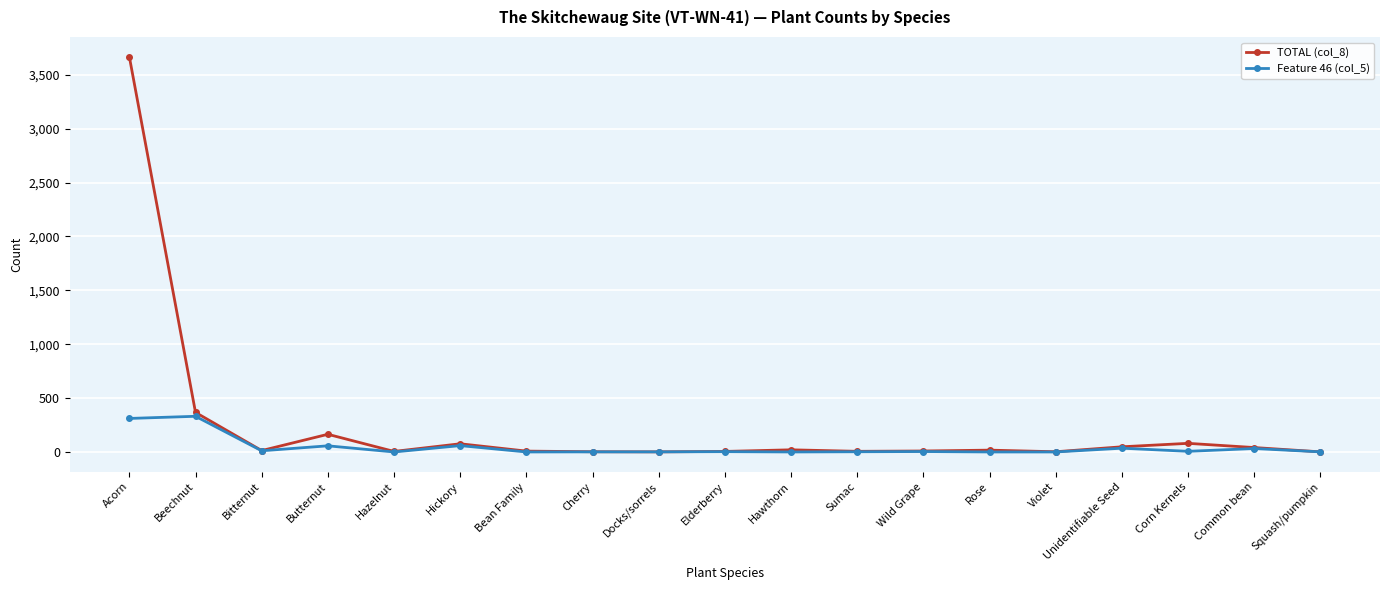

At which category is the sum across all series the highest?

Acorn